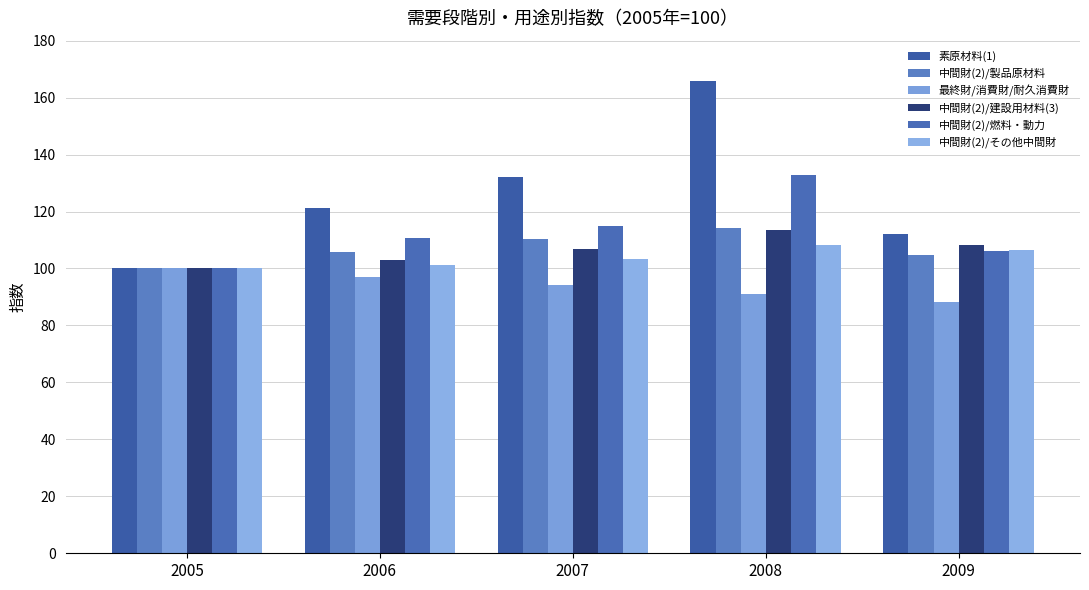

The 中間財(2)/その他中間財 series shows 103.4 at 2007. True or false?

True